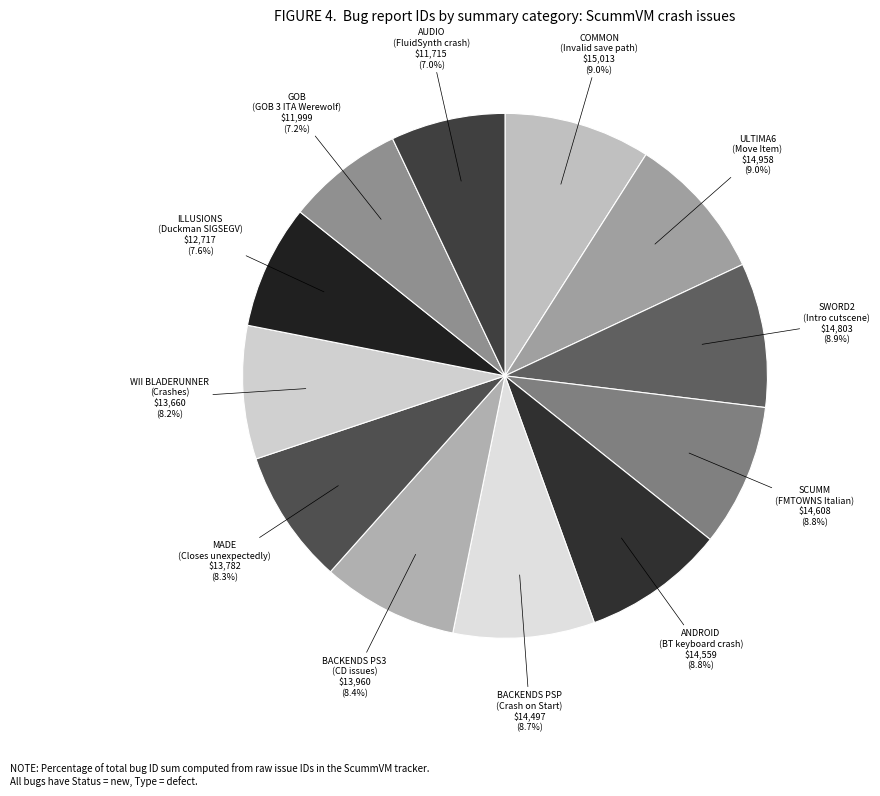

Is there a majority slice in this chart?

No